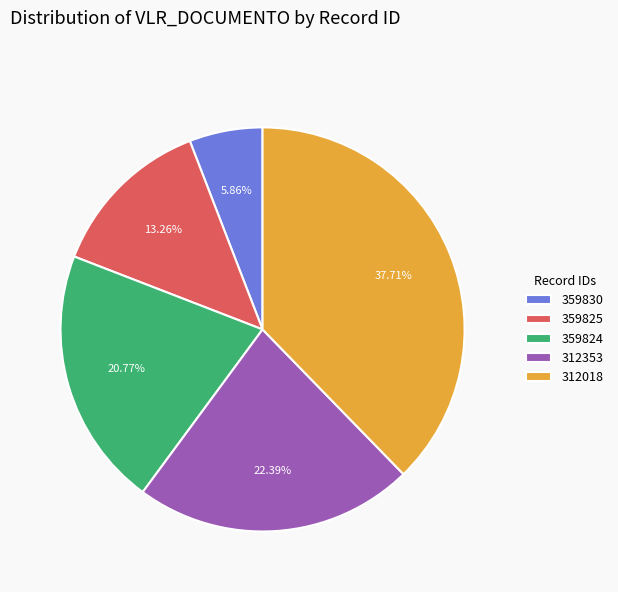

What is the largest slice in the pie chart?

312018